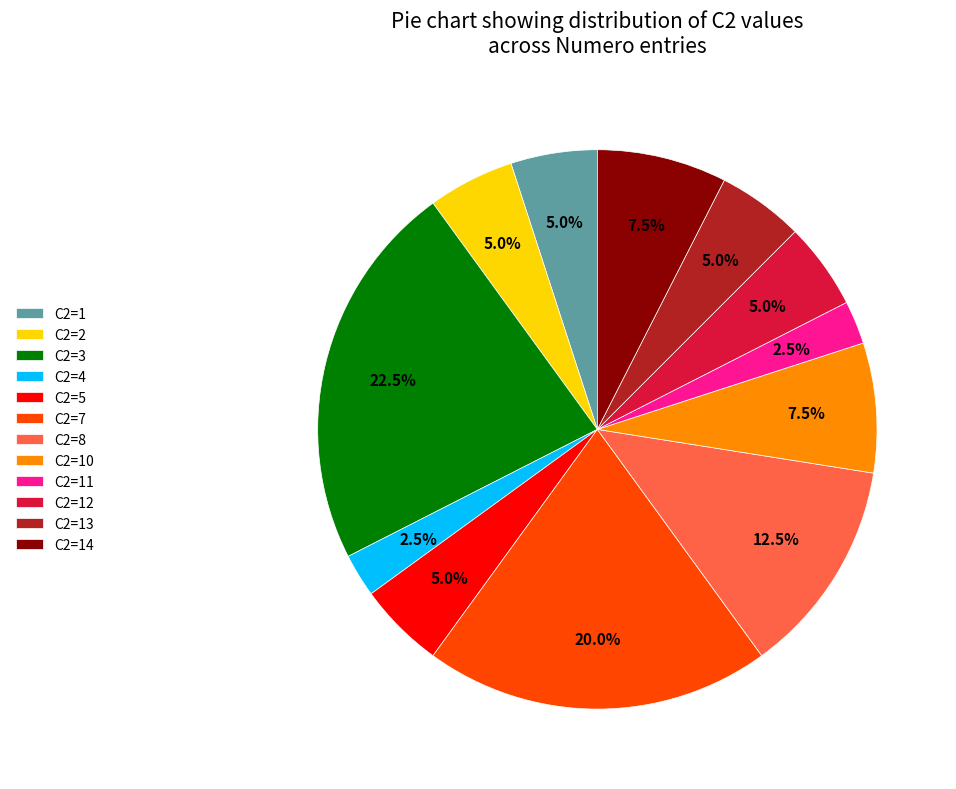

Which slice is the largest?

C2=3